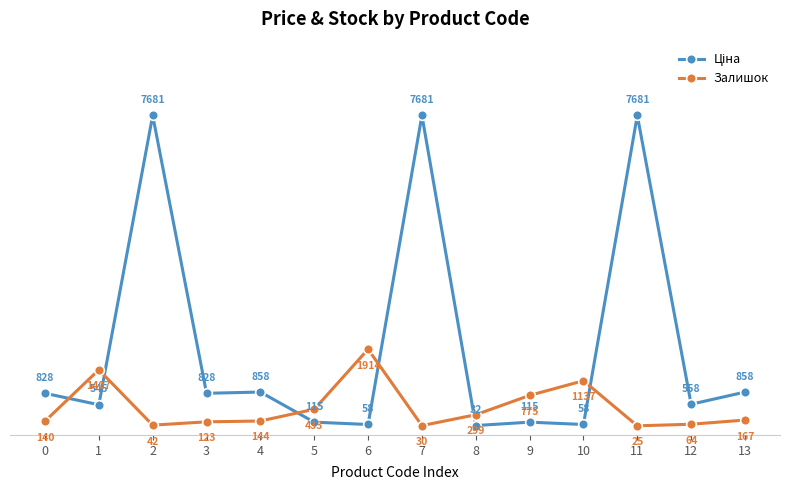

What value does the Залишок series have at 10?

1137.0